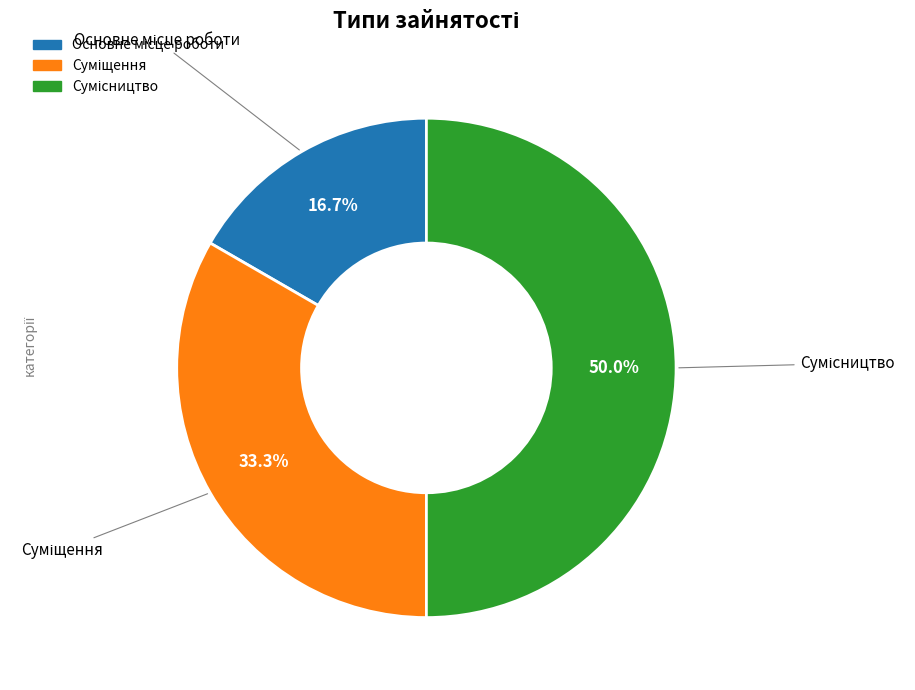

What is the change in value from Основне місце роботи to Сумісництво?

+2